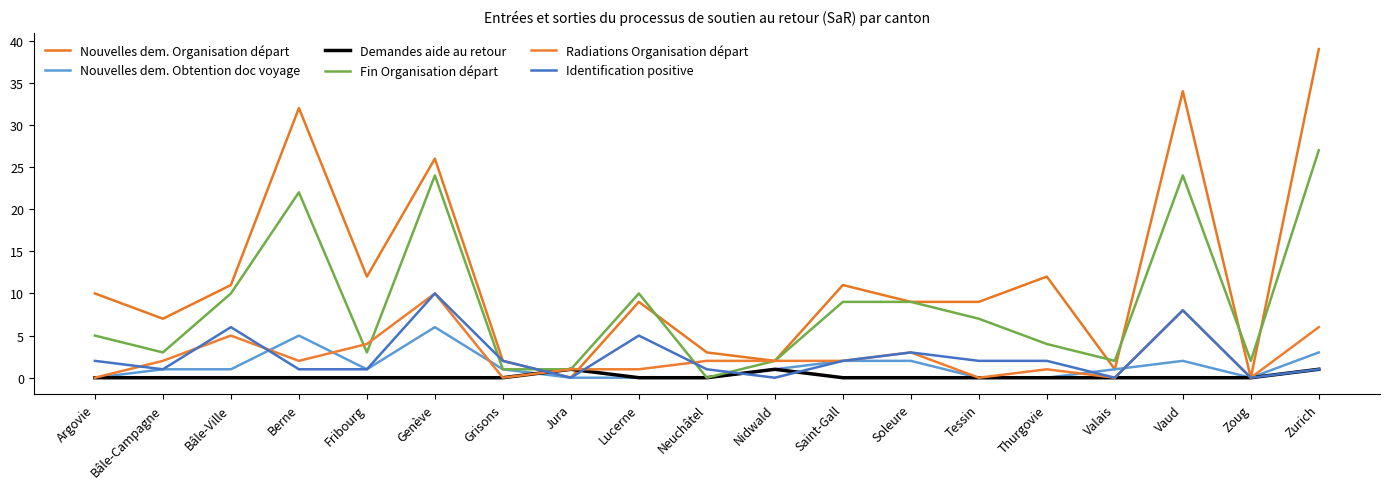

True or false: Demandes aide au retour and Radiations Organisation départ intersect in this chart.

False